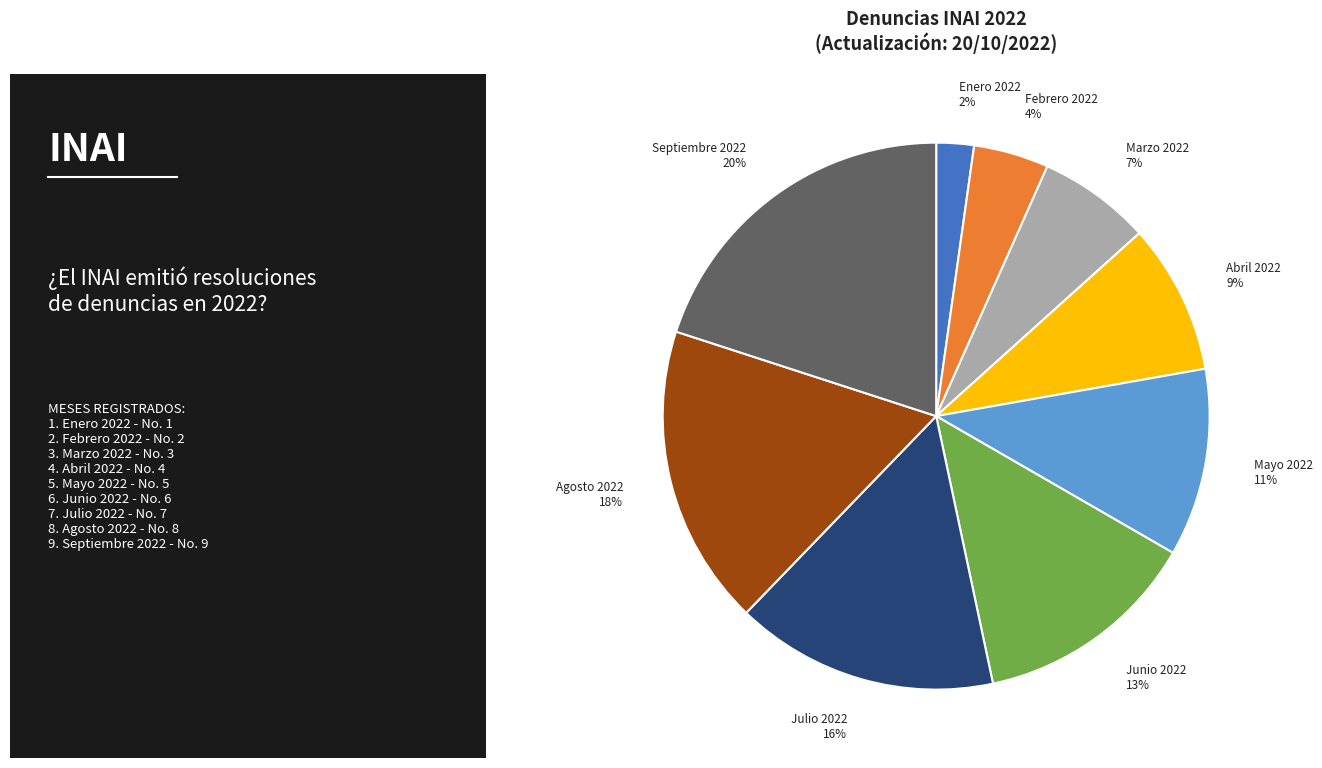

How many segments does this pie chart have?

9